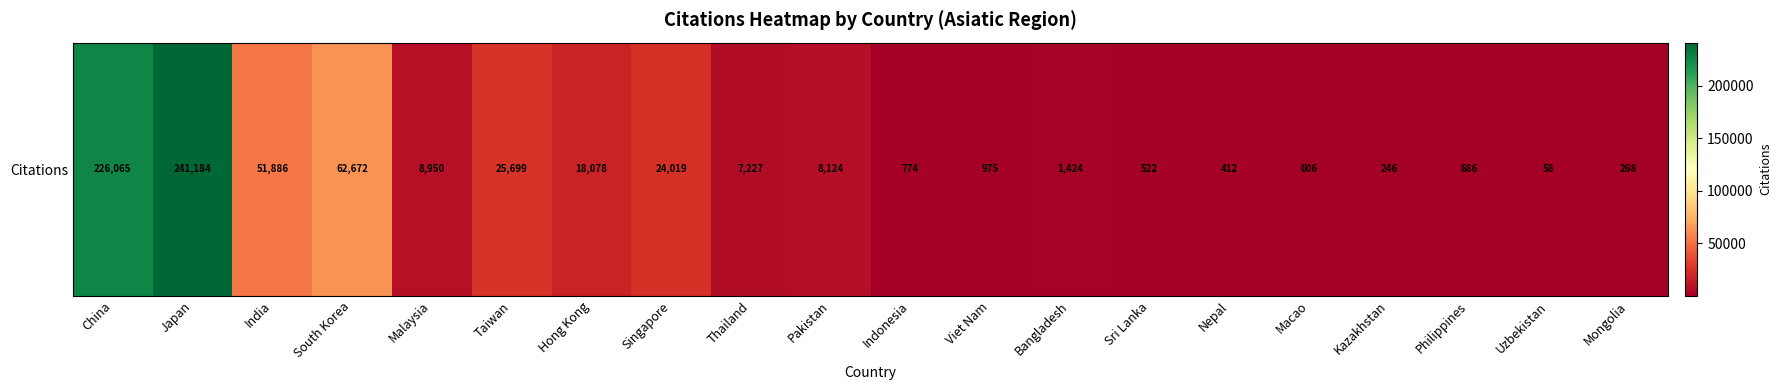

How many values exceed 7227?

9